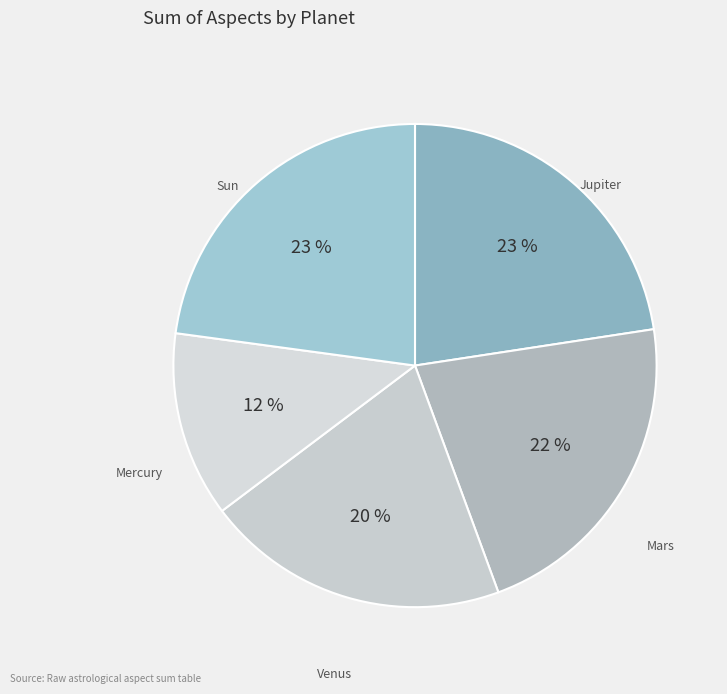

What percentage is the Mercury slice, to the nearest percent?

12%